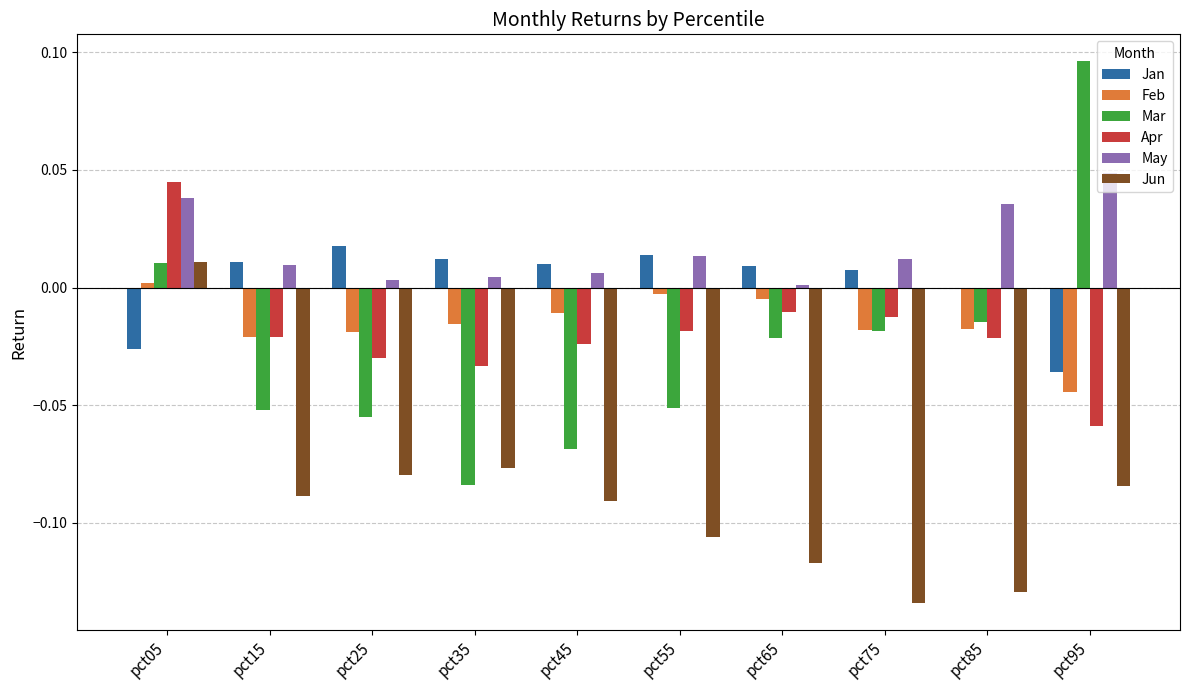

Between pct15 and pct95, which series saw the biggest shift?

Mar